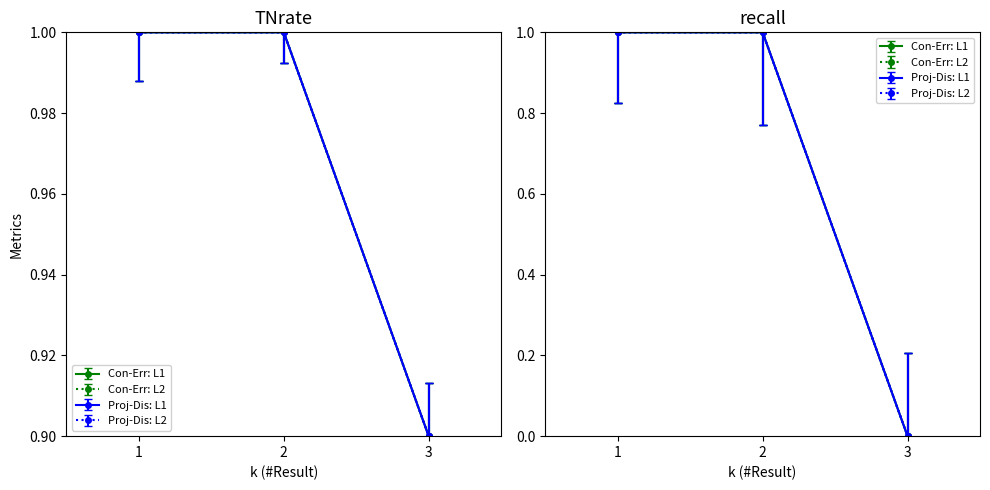

Count the number of categories in the chart.

3